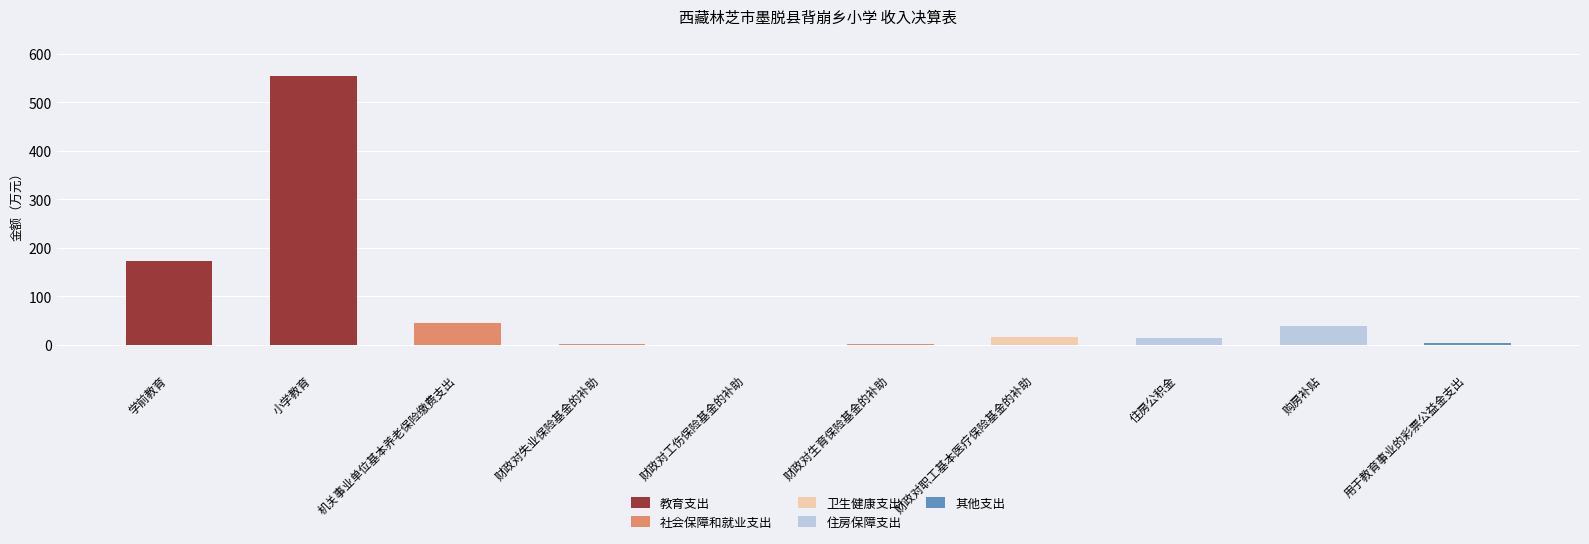

The 教育支出 series shows 0.0 at 机关事业单位基本养老保险缴费支出. True or false?

True